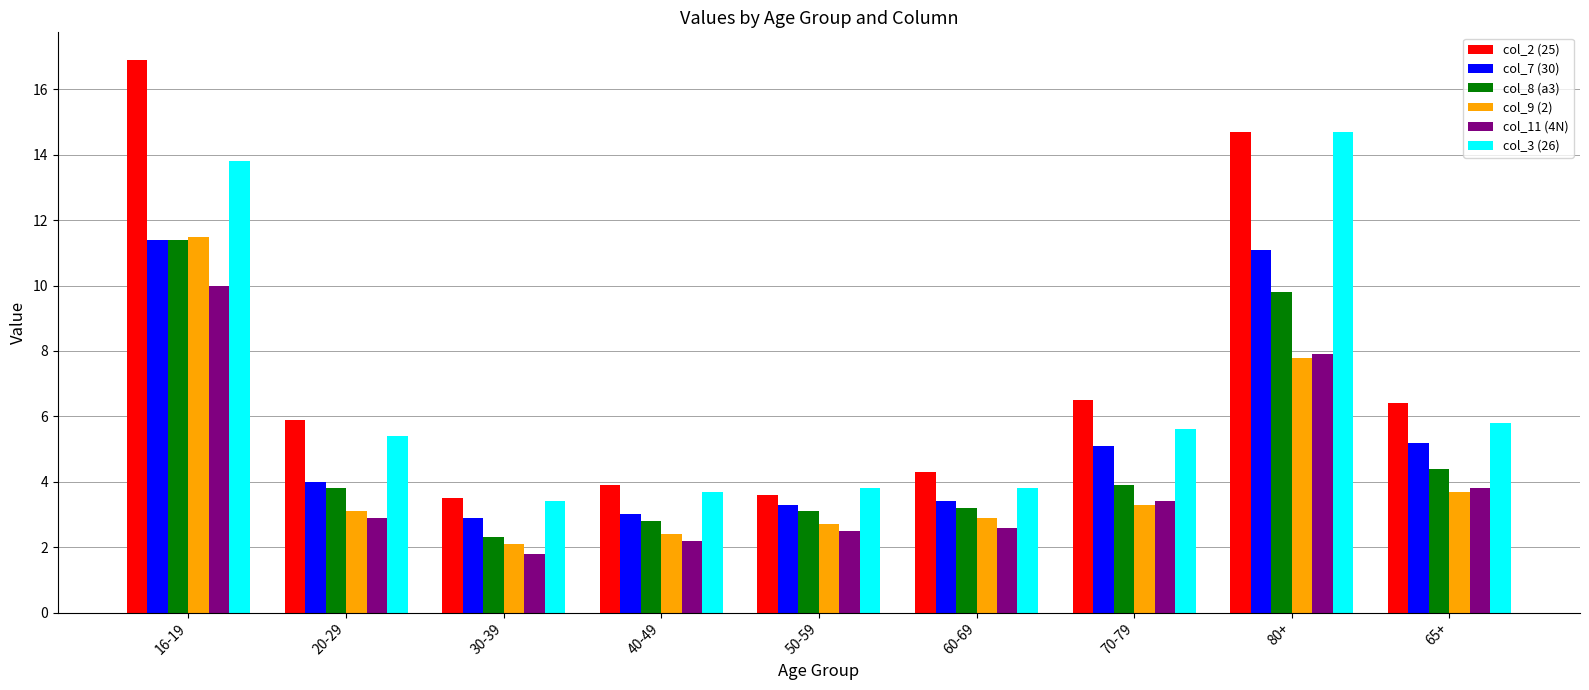

What is the difference between the maximum and minimum values in the col_11 (4N) series?

8.2